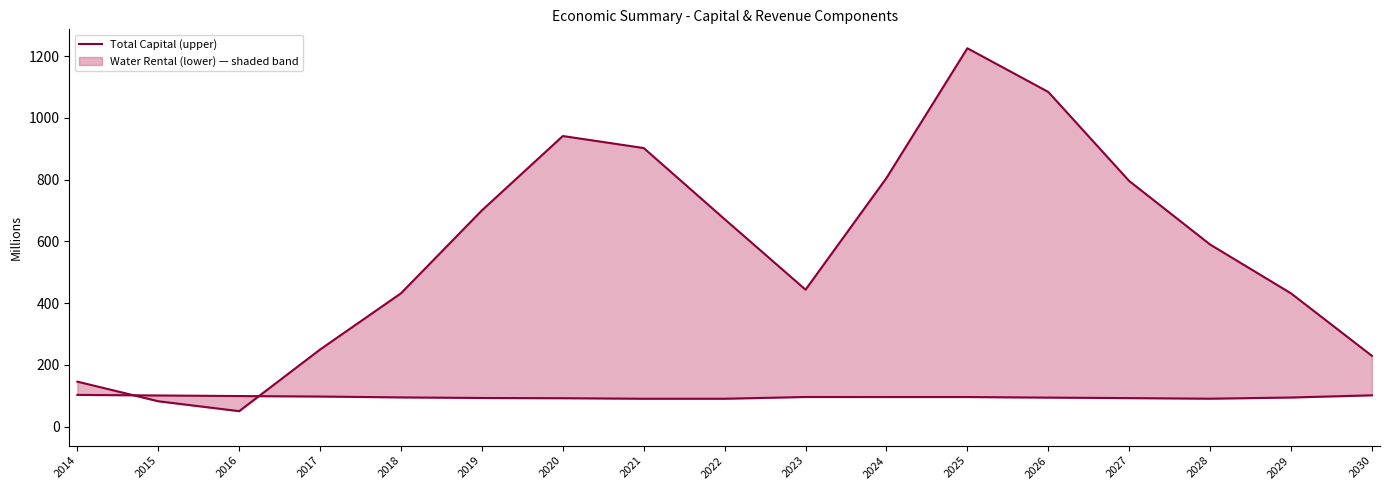

Which series has the largest total across all categories?

Total Capital